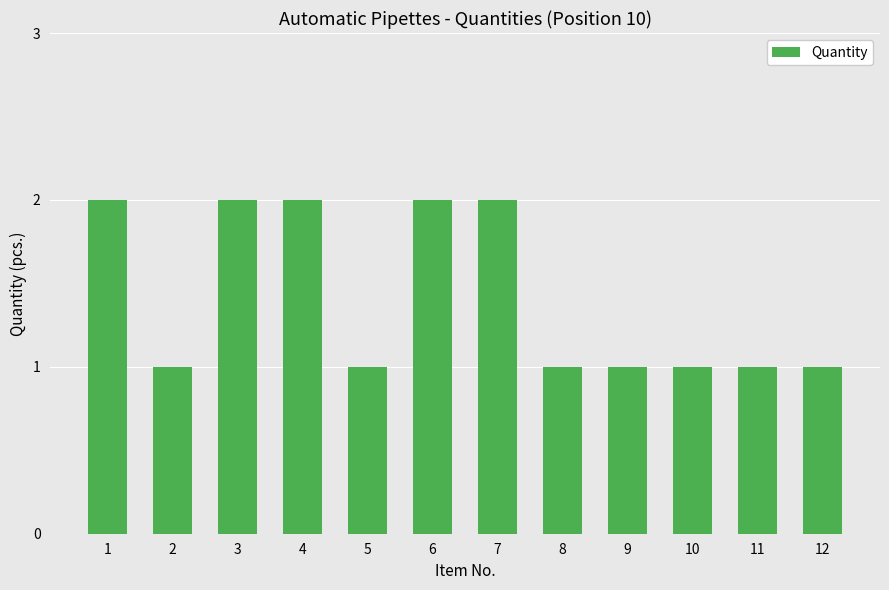

What is the sum of the values at 11 and 2?

2